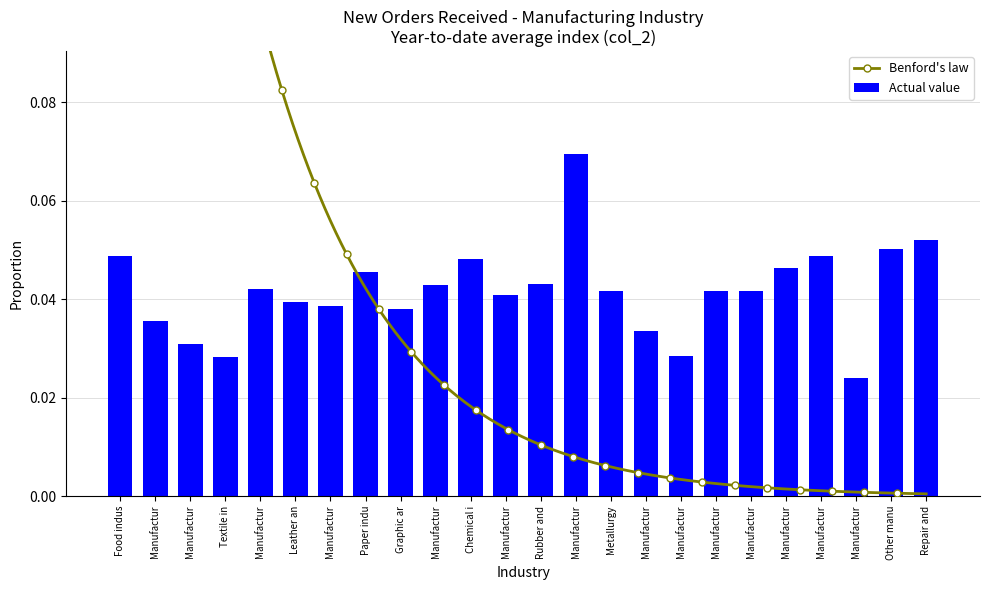

Which has a higher value, Food indus or Manufactur?

Food indus